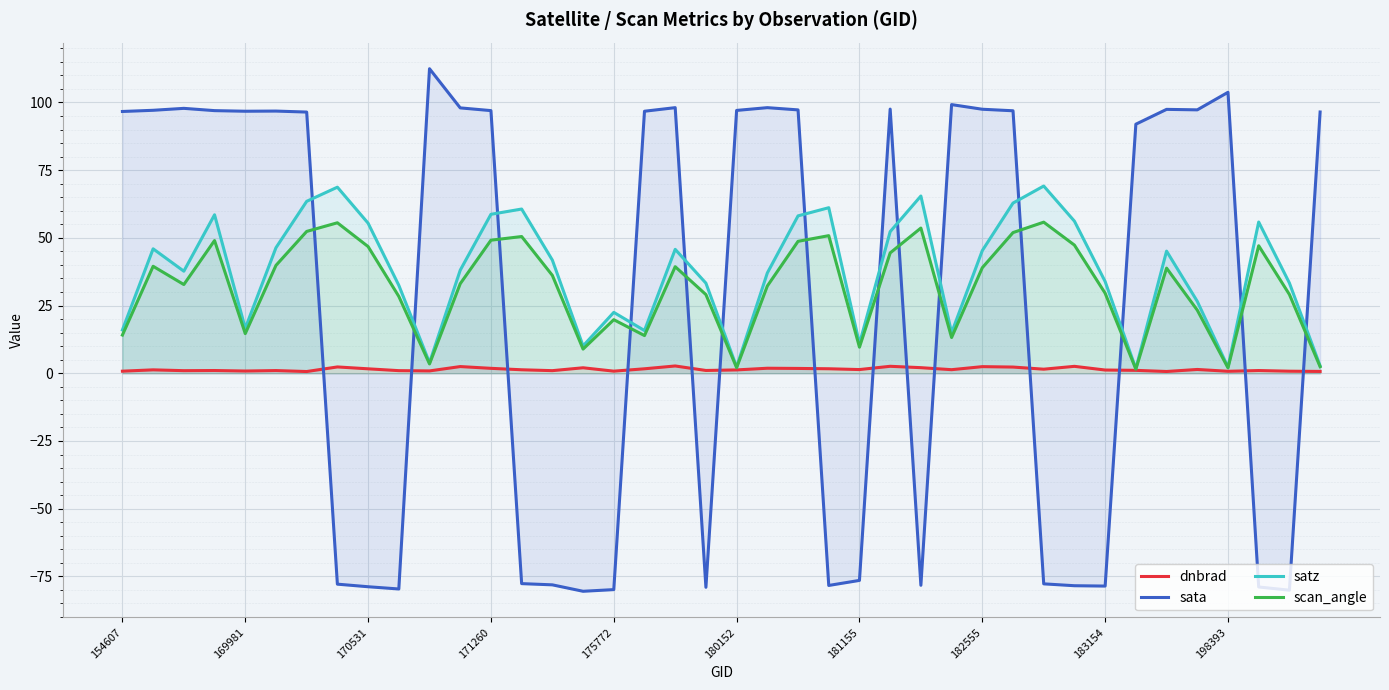

What is the minimum value shown in the chart?

-80.5